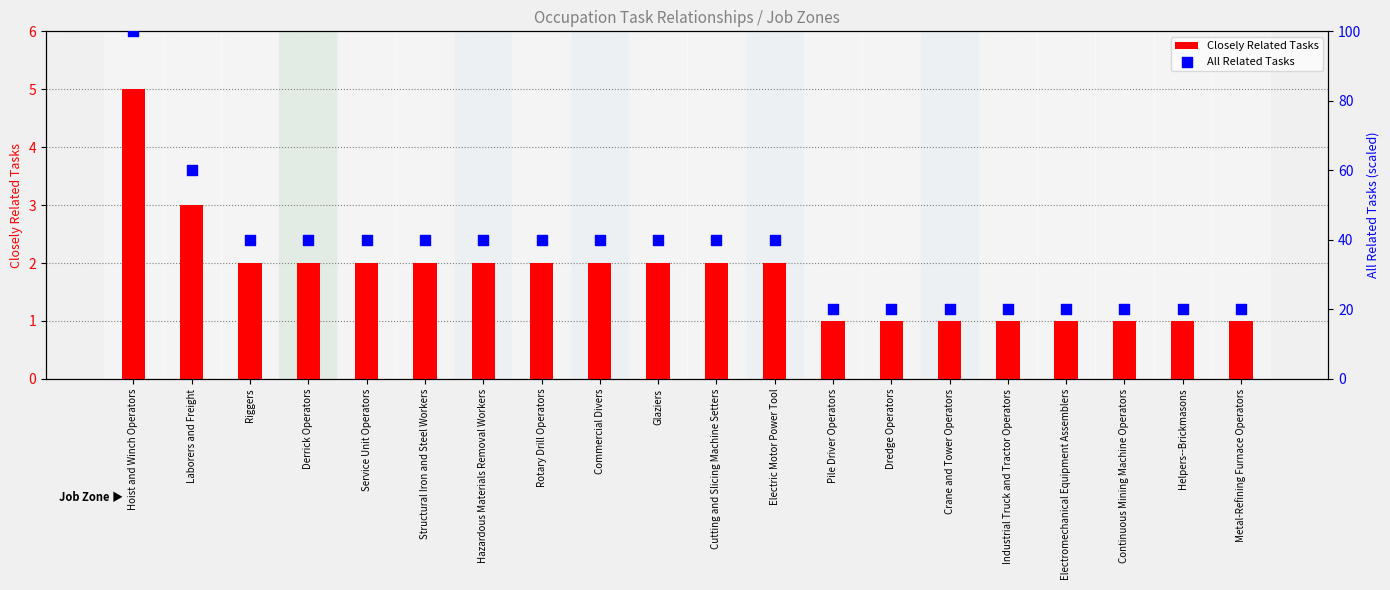

Which series contains the highest Y value?

All Related Tasks